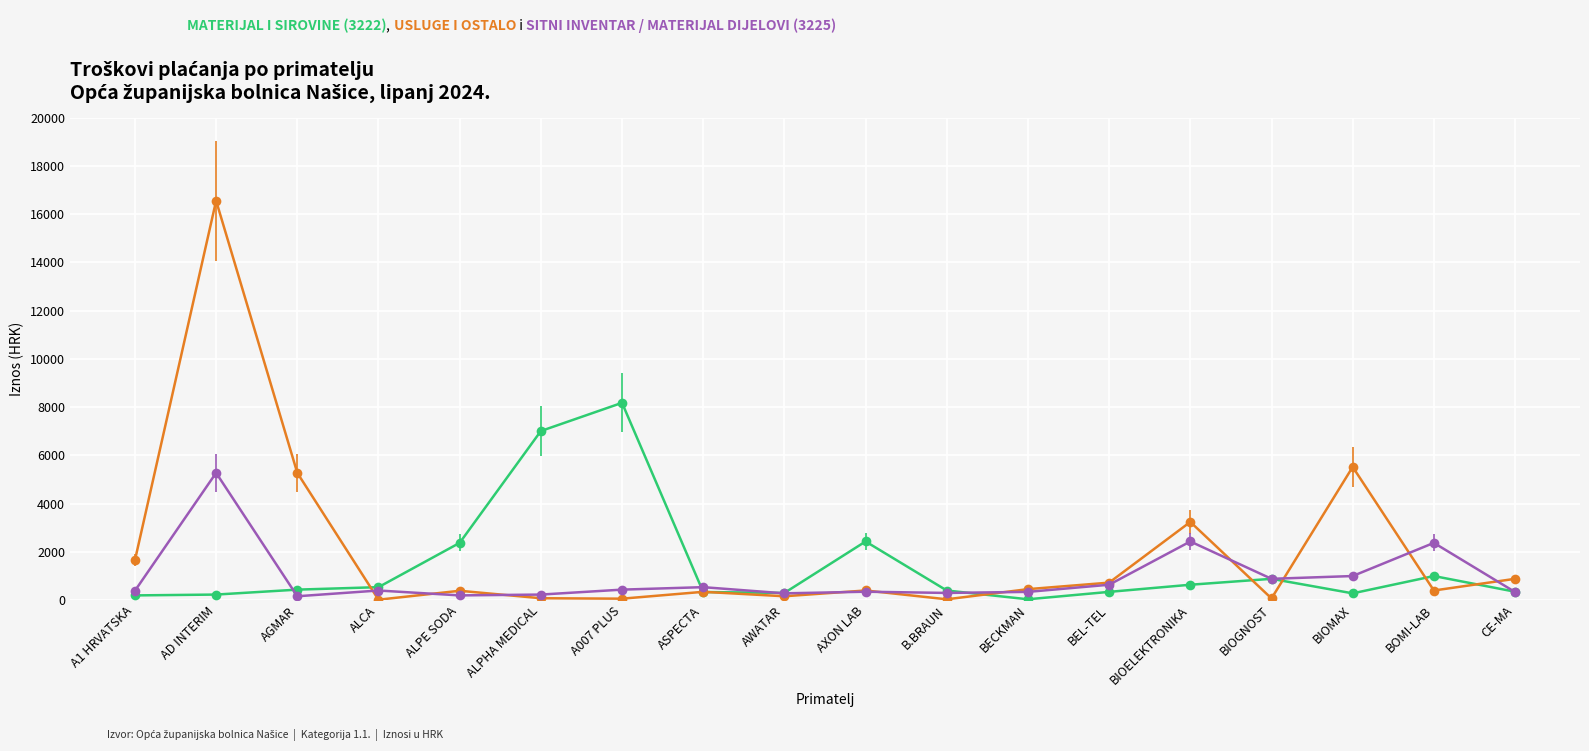

At which category is the sum across all series the highest?

AD INTERIM